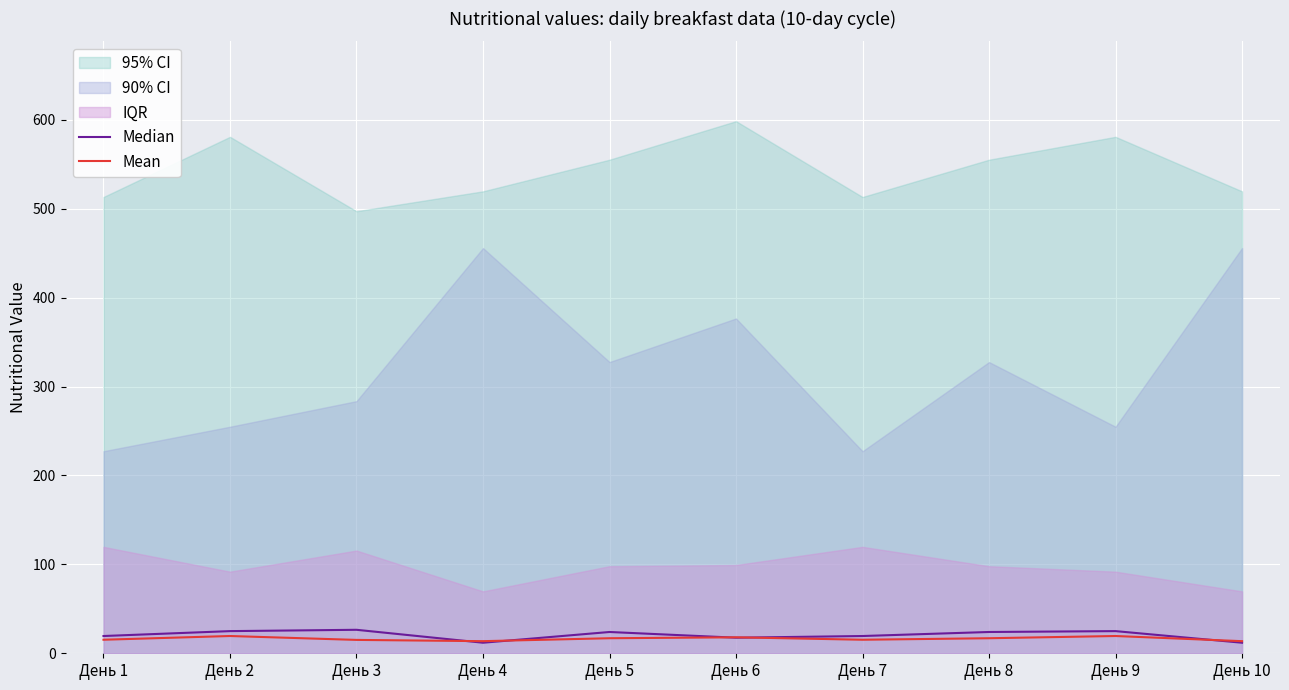

Between День 3 and День 9, which series saw the biggest shift?

Mean